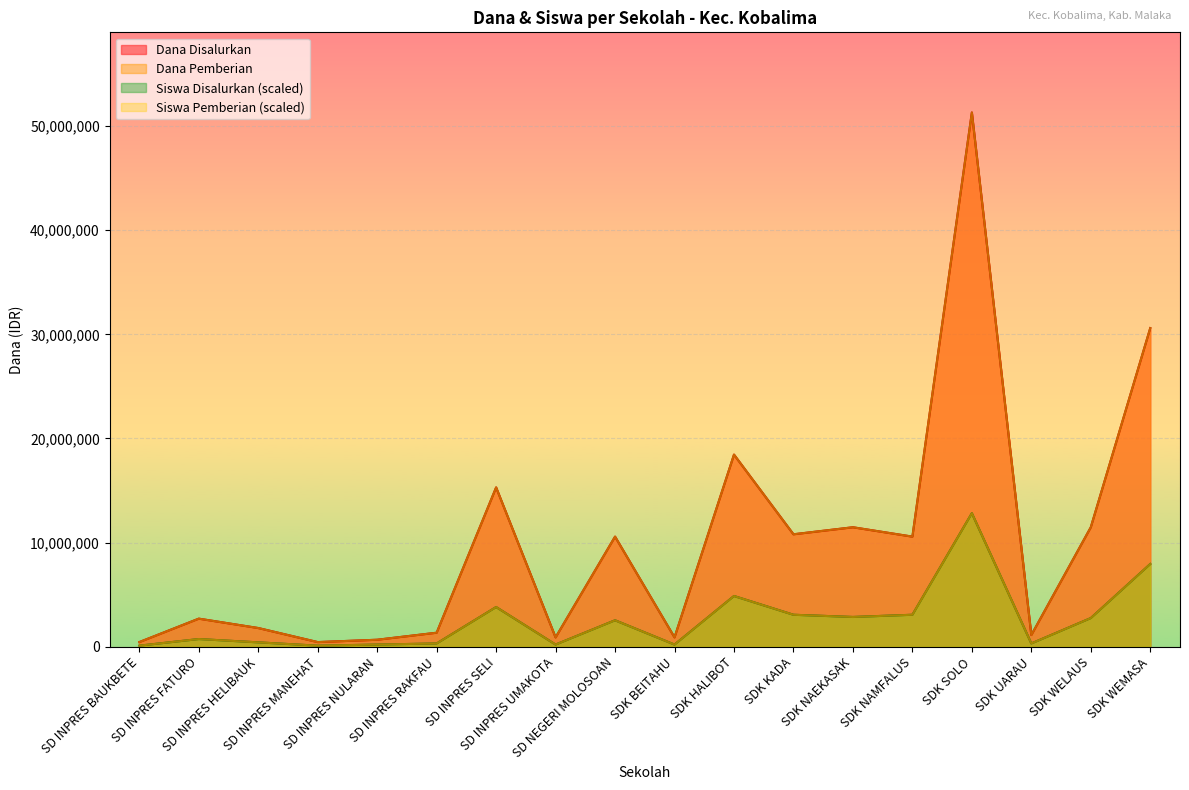

The value of Dana Disalurkan at SD INPRES RAKFAU is 1848297.5. True or false?

False